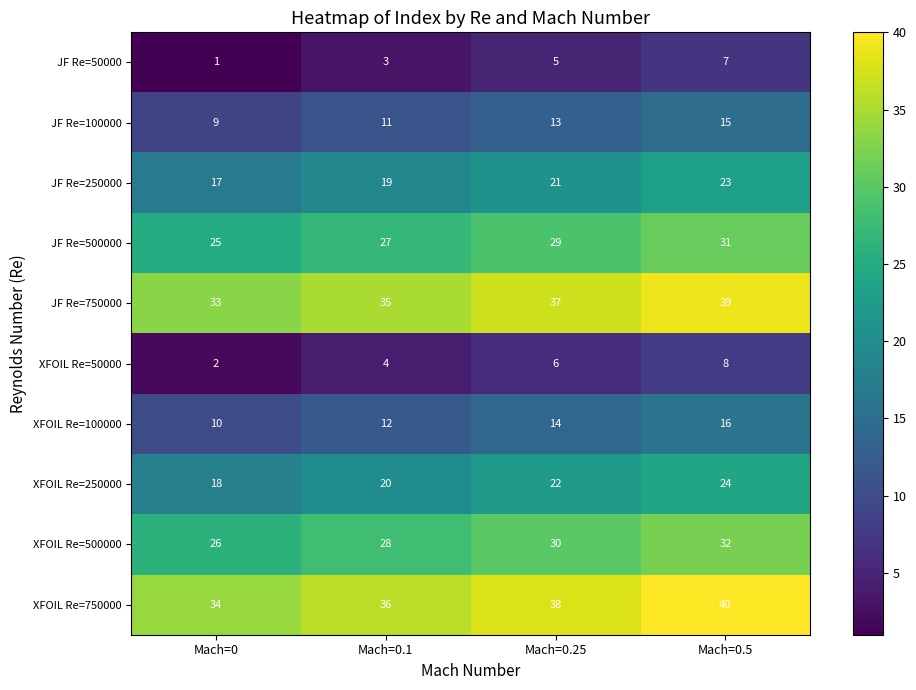

List the series in order of their peak value, highest first.

XFOIL Re=750000, JF Re=750000, XFOIL Re=500000, JF Re=500000, XFOIL Re=250000, JF Re=250000, XFOIL Re=100000, JF Re=100000, XFOIL Re=50000, JF Re=50000